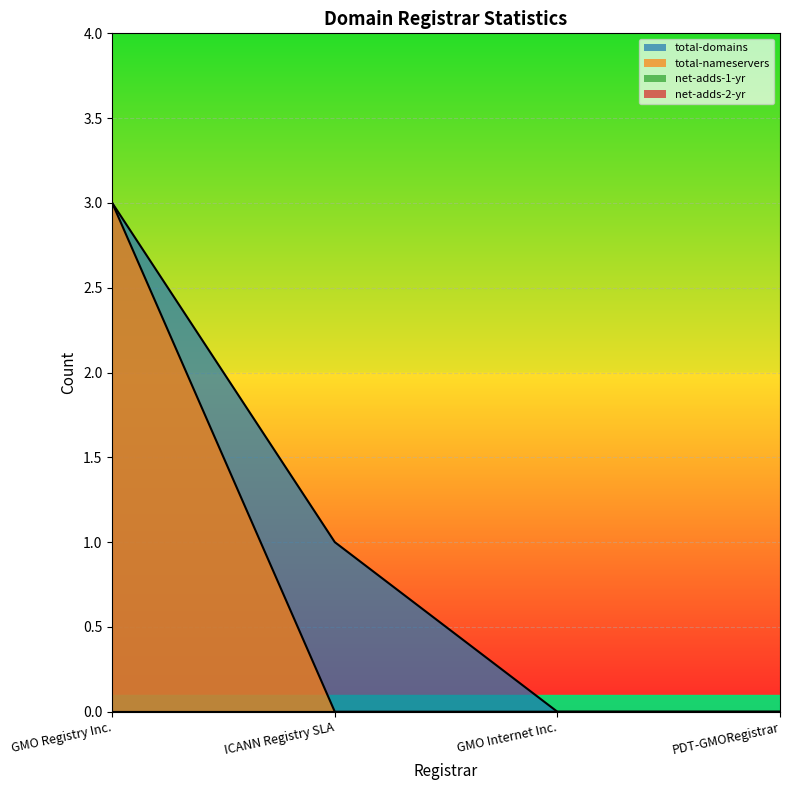

What is the sum of all total-nameservers values?

3